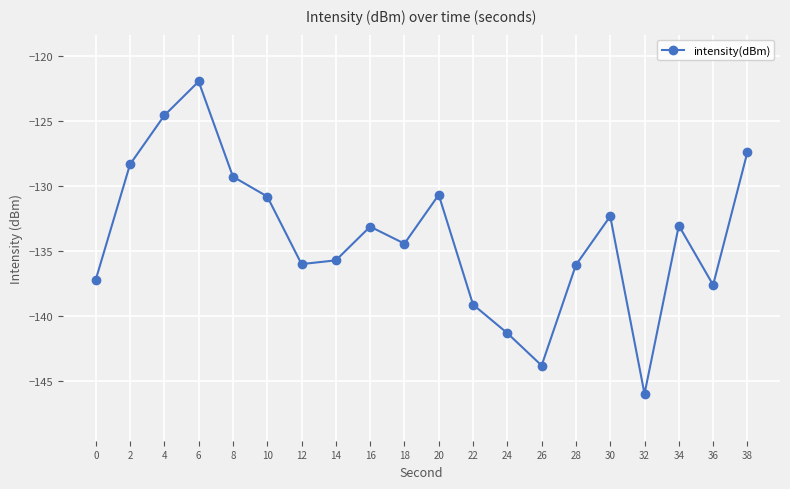

What is the change in value from 6 to 10?

-8.8